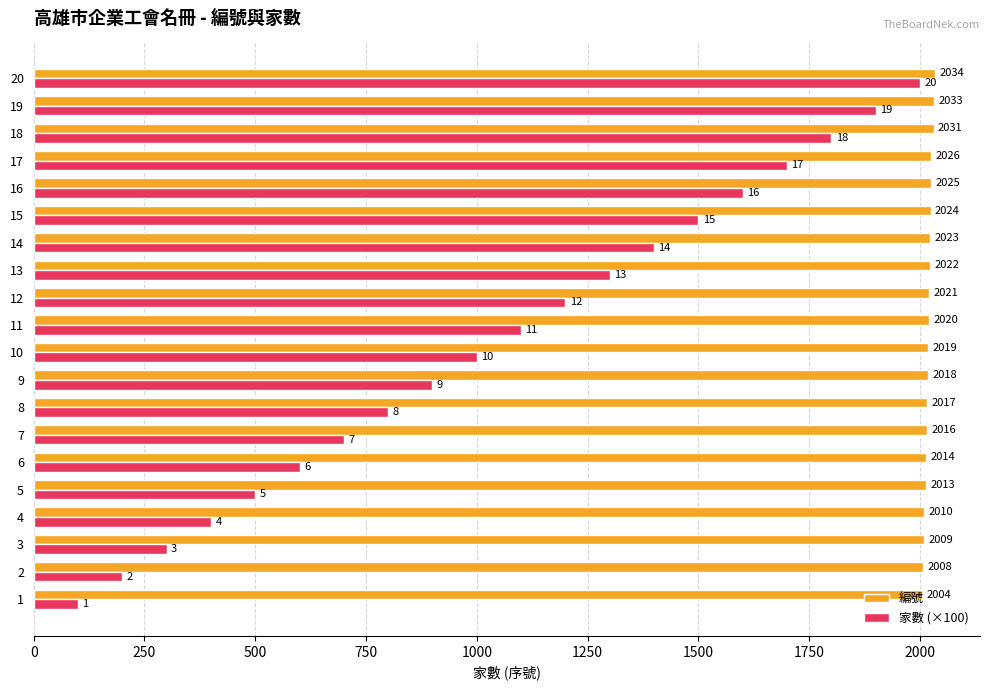

List the labels in order of 編號 value, largest first.

20, 19, 18, 17, 16, 15, 14, 13, 12, 11, 10, 9, 8, 7, 6, 5, 4, 3, 2, 1